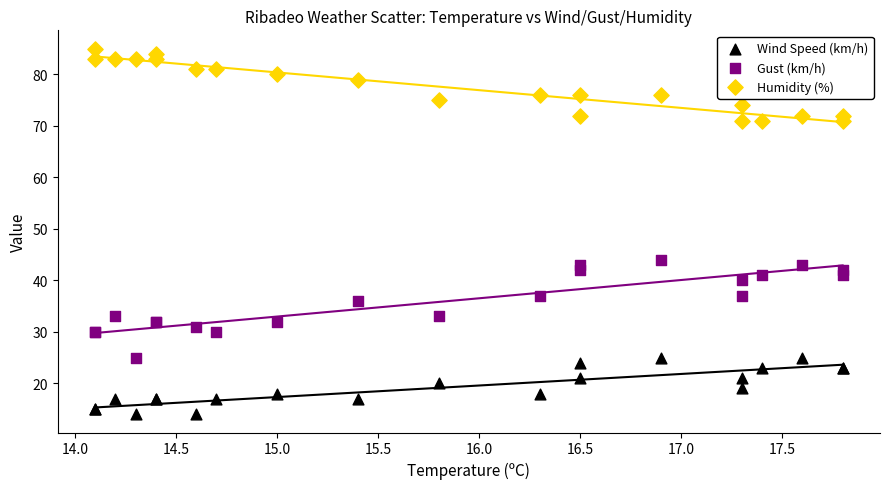

Which series contains the highest Y value?

Humidity (%)